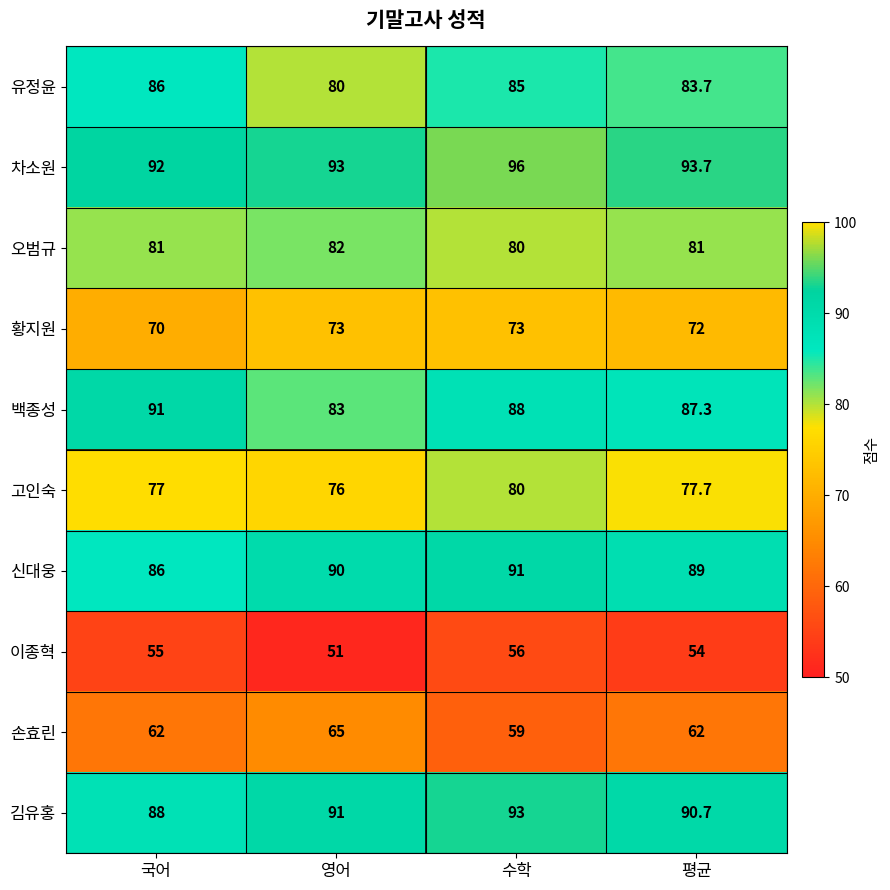

Count the number of categories in the chart.

4